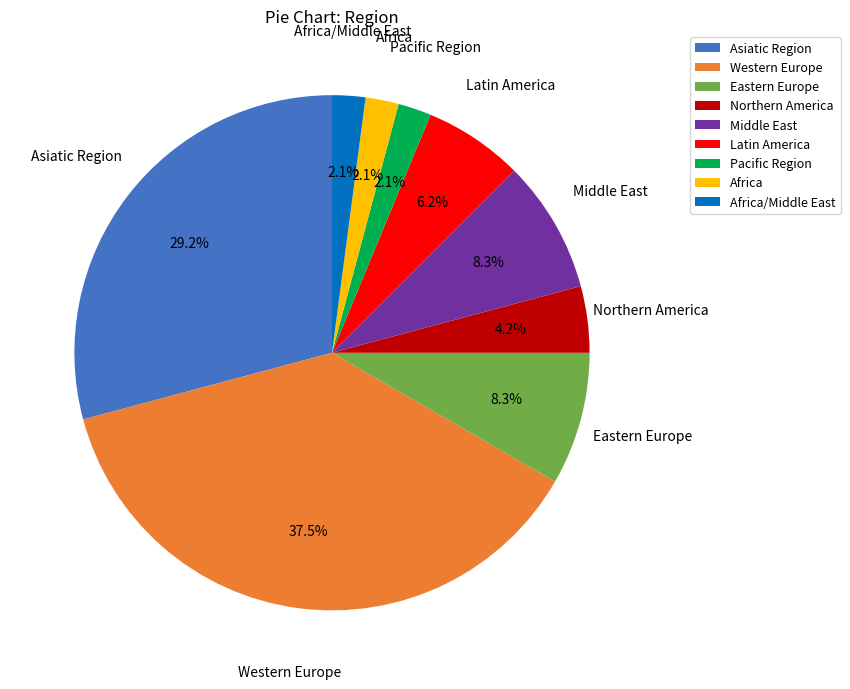

How many slices are in this pie chart?

9